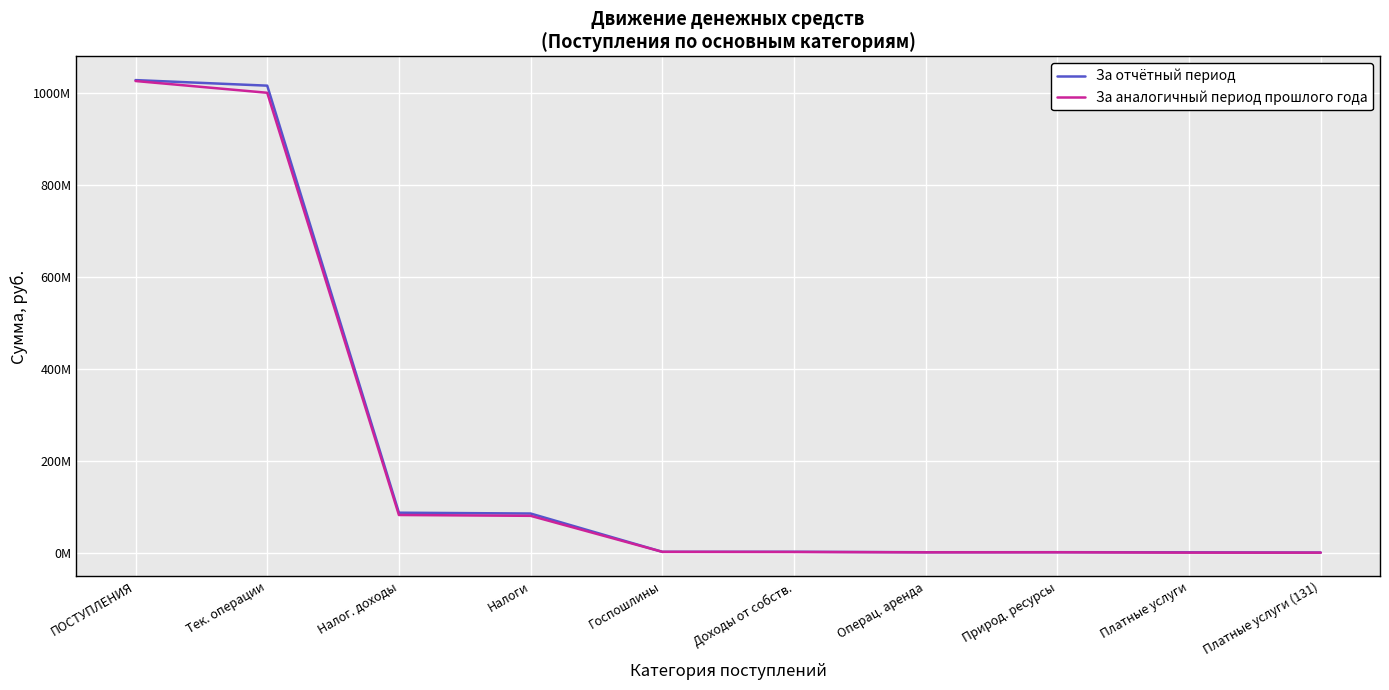

At Операц. аренда, list the series in order from smallest to largest.

За аналогичный период прошлого года, За отчётный период